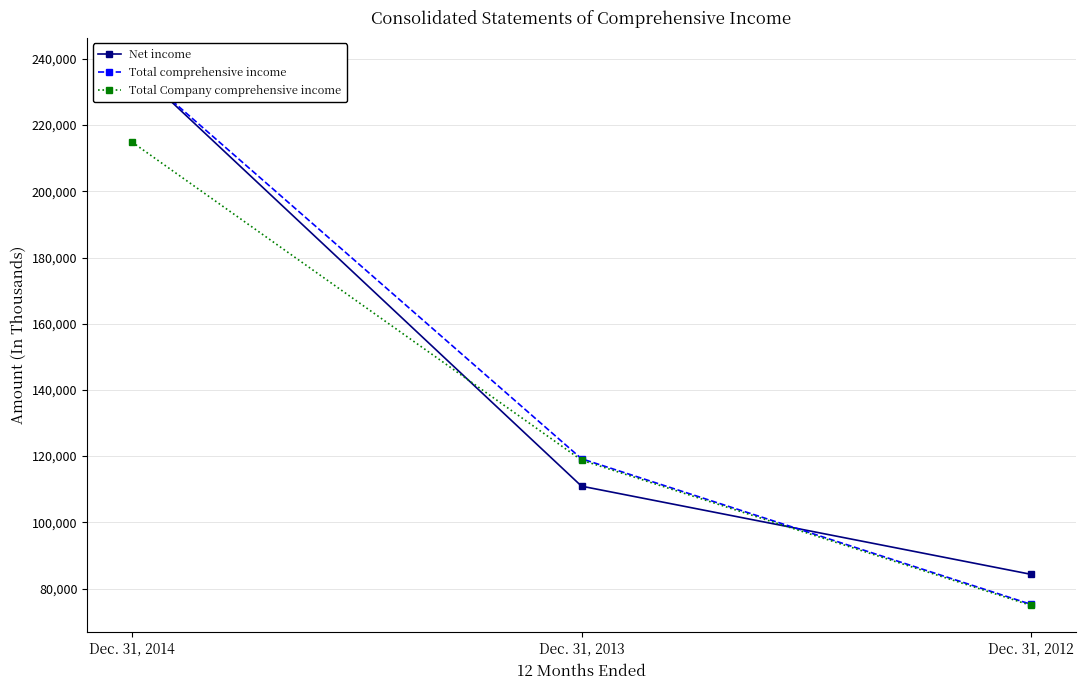

Which has a higher value, Dec. 31, 2013 or Dec. 31, 2012?

Dec. 31, 2013